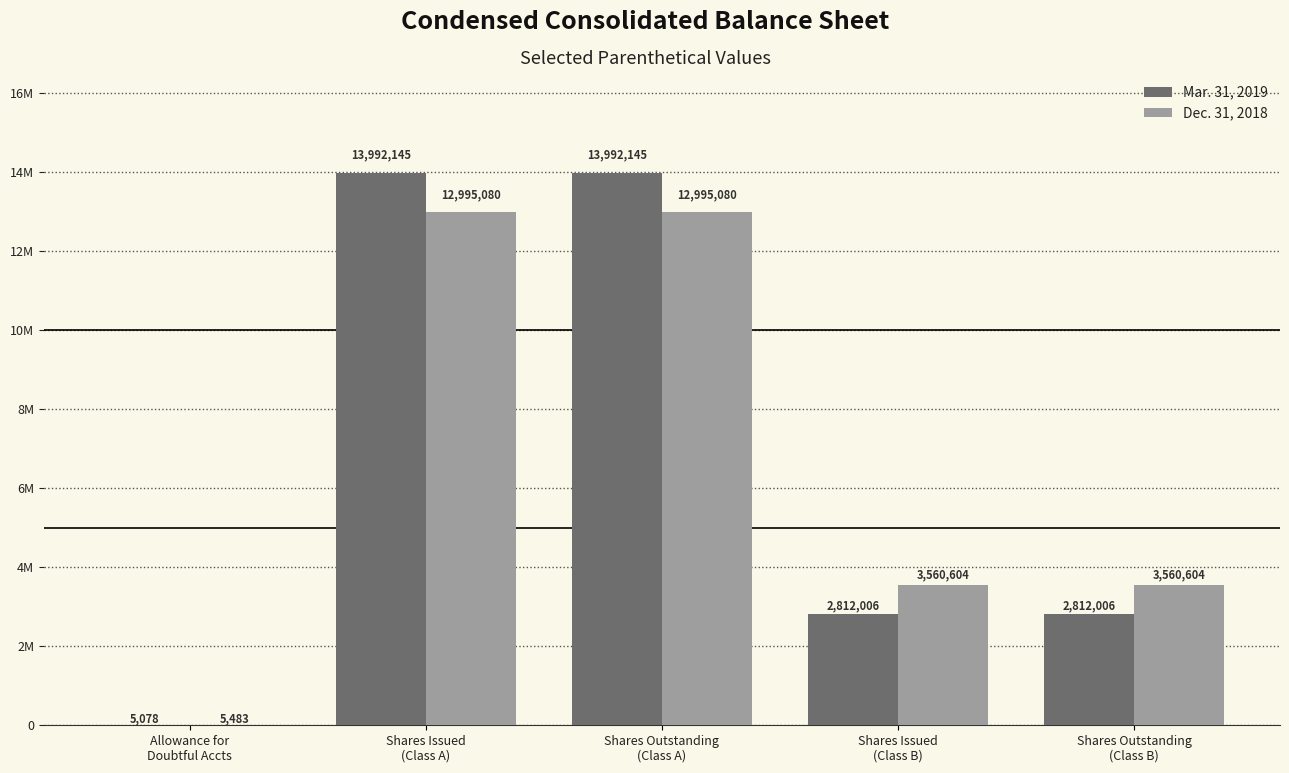

Where does the Mar. 31, 2019 series first go above 2812006?

Shares Issued
(Class A)